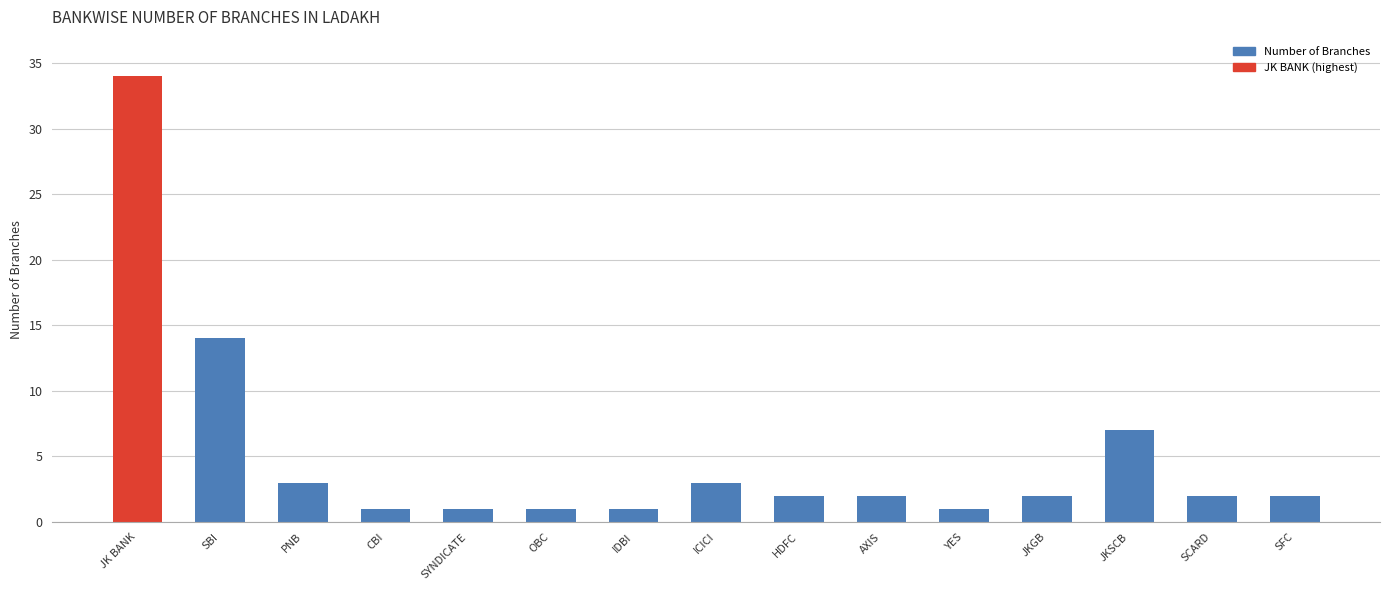

What is the value of the 5th bar from the left?

1